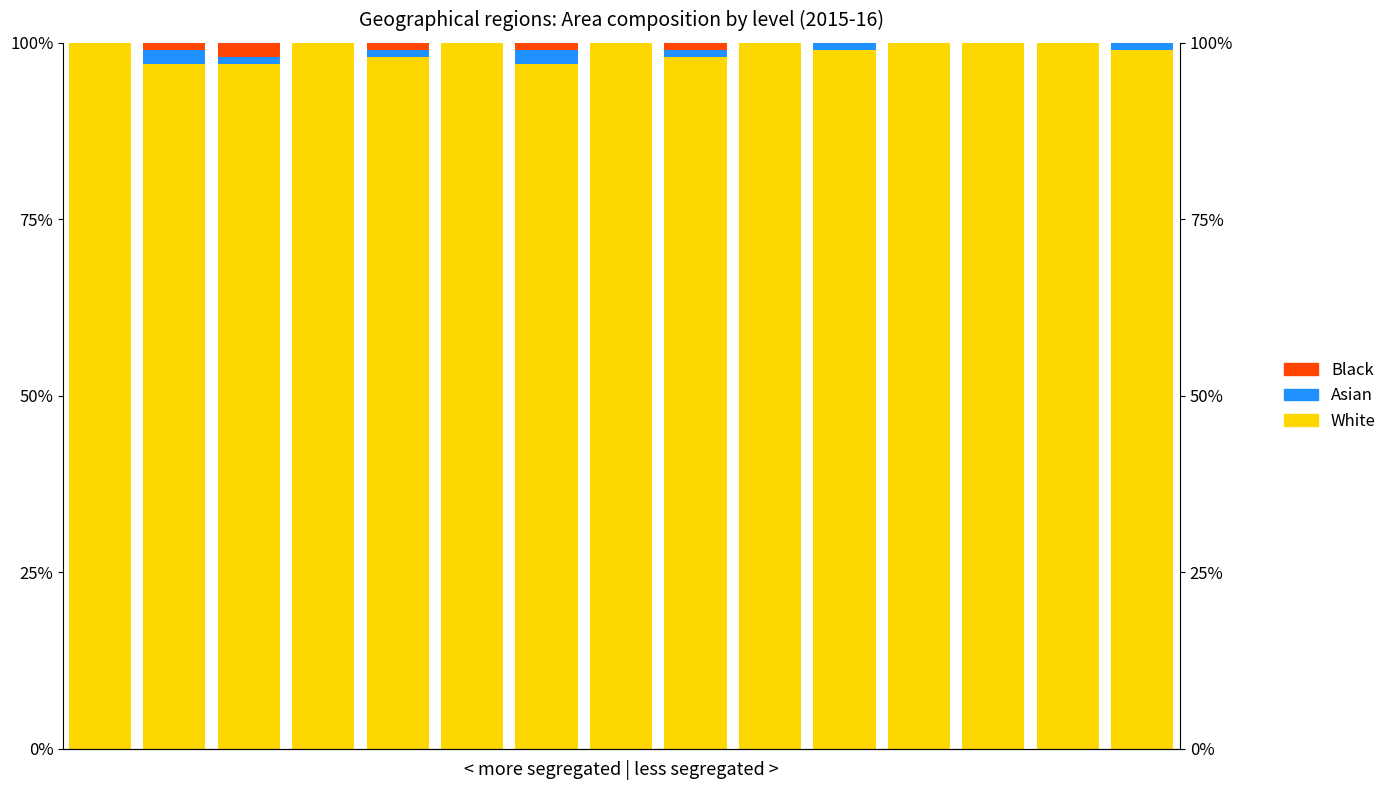

Which series has the largest total across all categories?

White